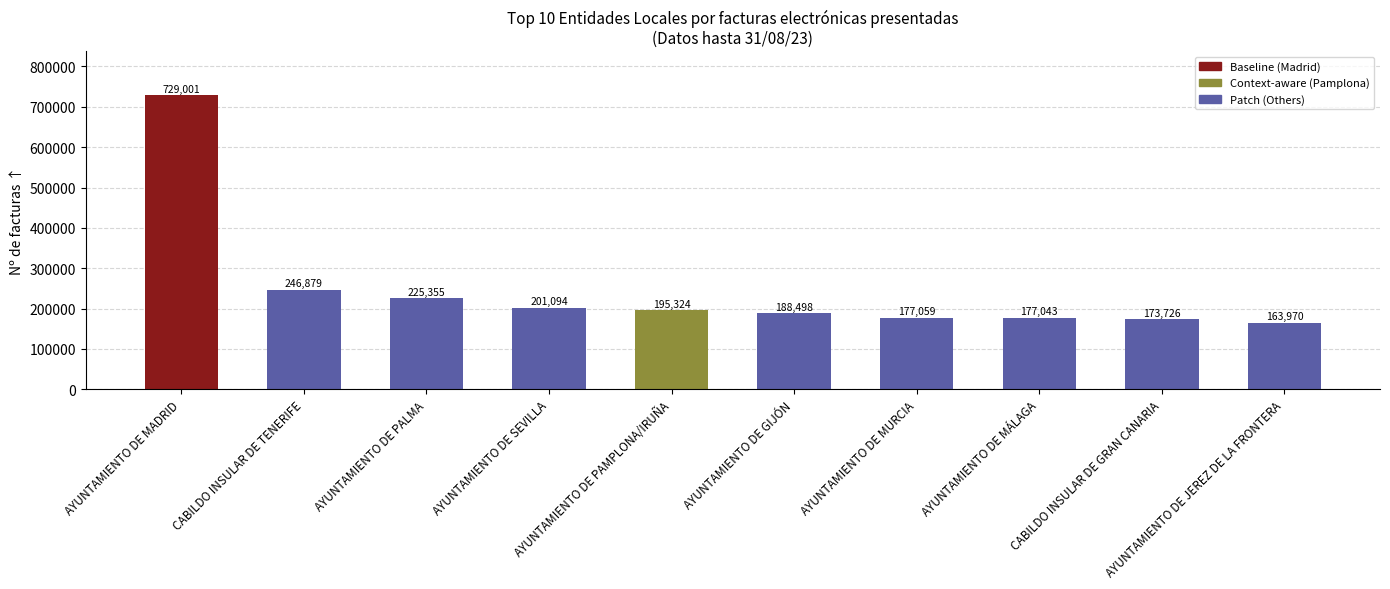

Which has a higher value, AYUNTAMIENTO DE MURCIA or AYUNTAMIENTO DE PAMPLONA/IRUÑA?

AYUNTAMIENTO DE PAMPLONA/IRUÑA